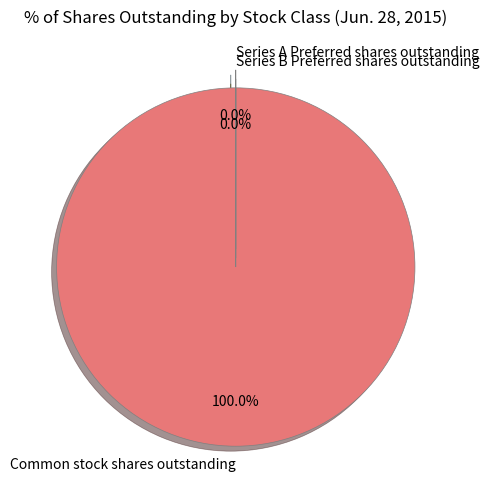

Combined, what portion of the pie is Common stock shares outstanding and Series B Preferred shares outstanding?

100.0%